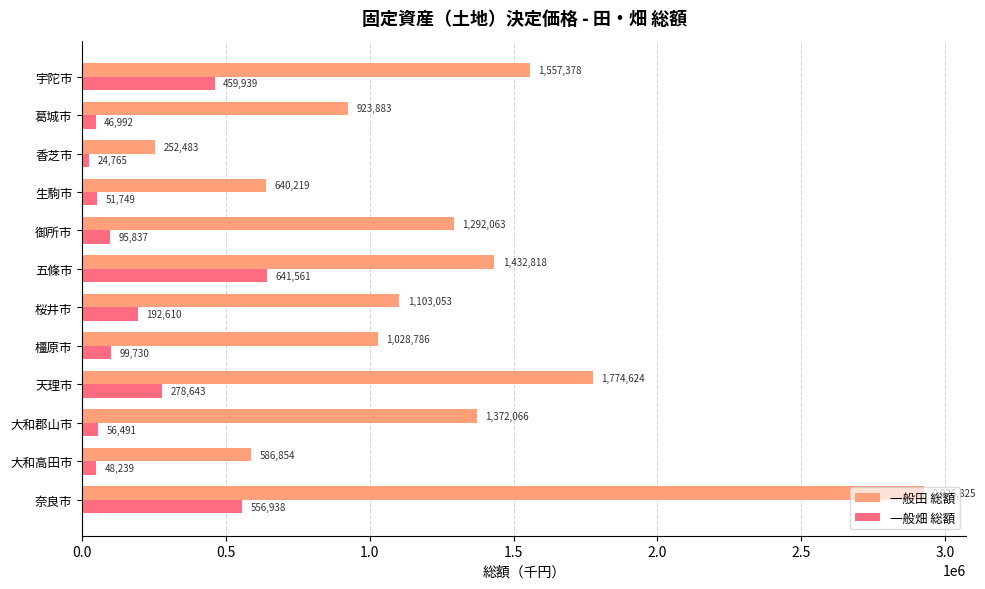

What is the spread (max minus min) of values at 香芝市?

227718